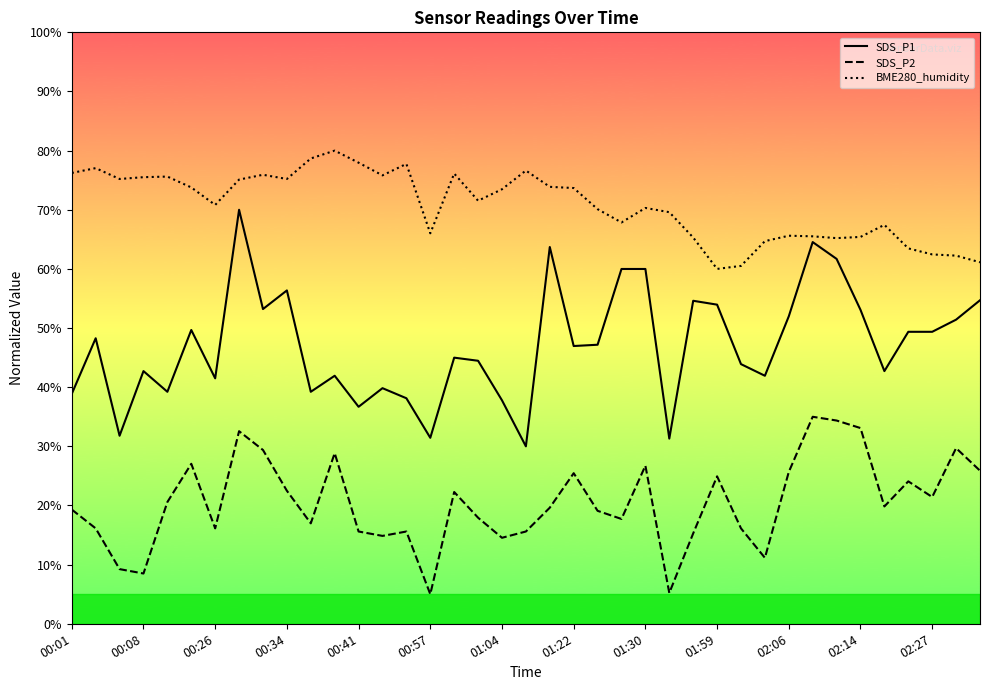

Which has a higher value, 20 or 38?

20